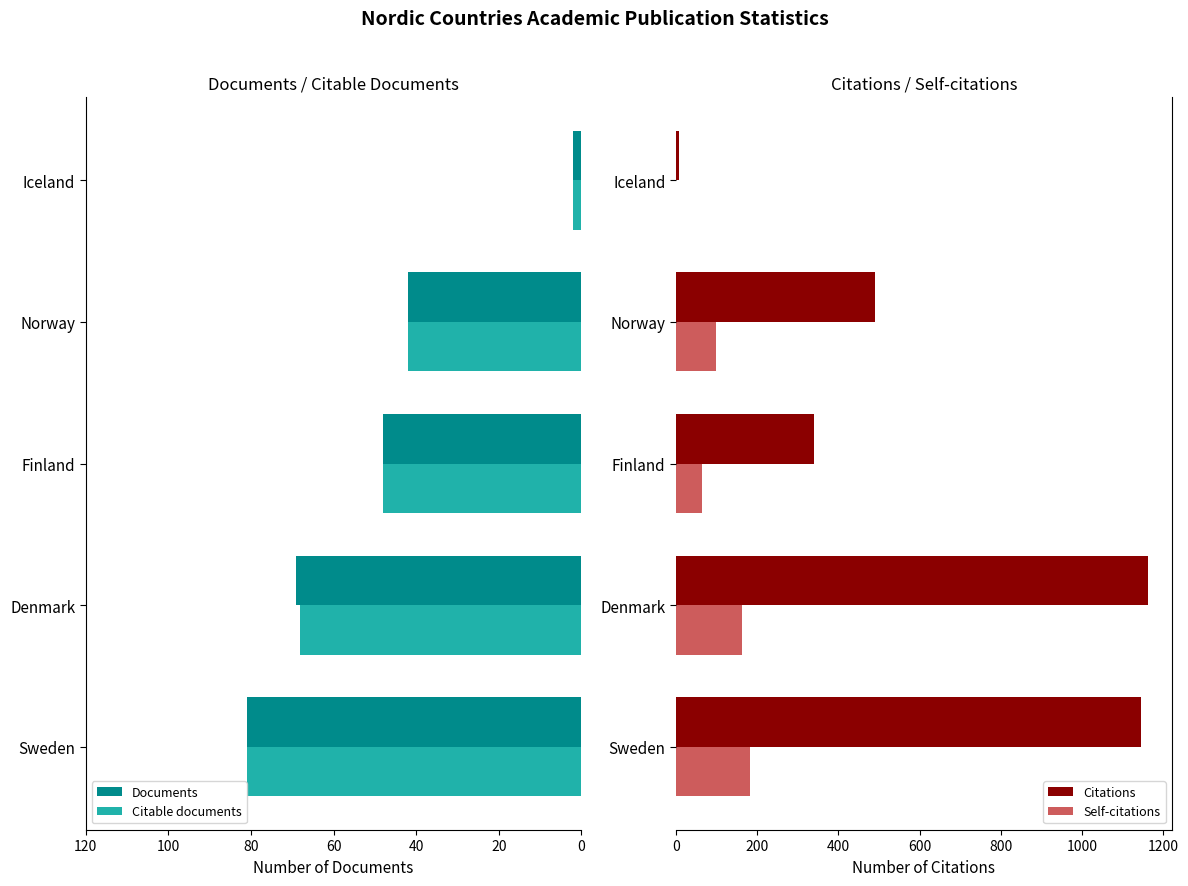

Which series has the largest range (max minus min)?

Citations